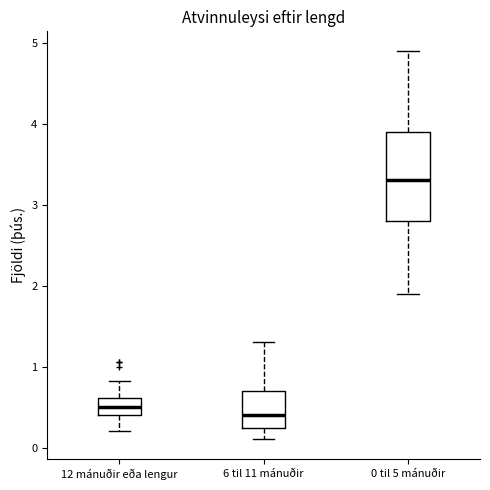

Which box has the highest median line?

0 til 5 mánuðir